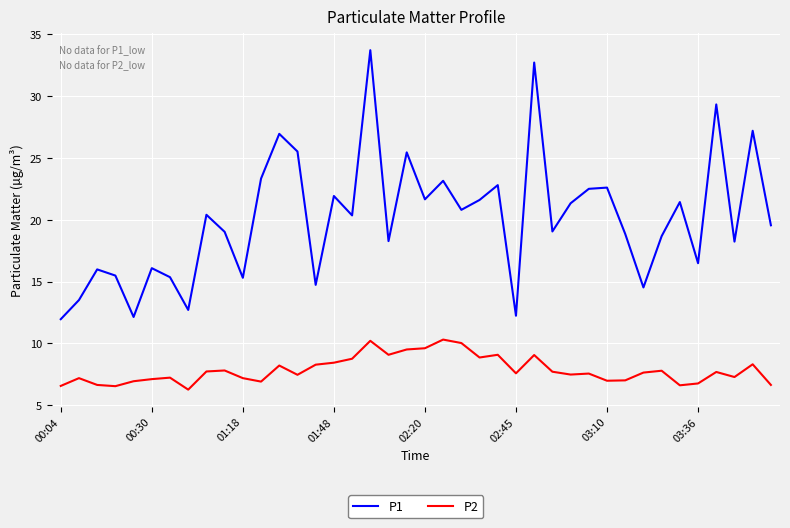

Rank the series by their average value, from lowest to highest.

P2, P1